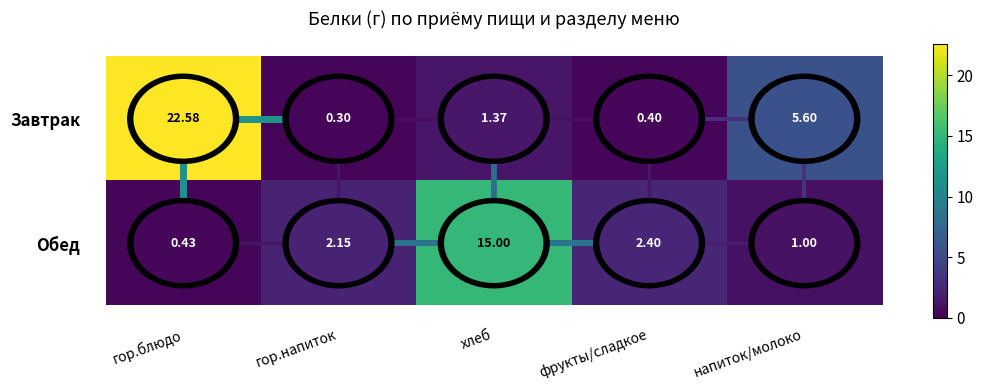

Count the number of data series in this chart.

2